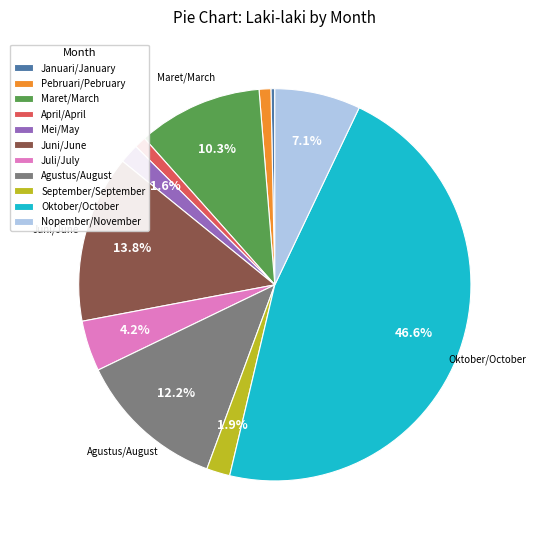

To the nearest percent, what is the average slice percentage?

9%